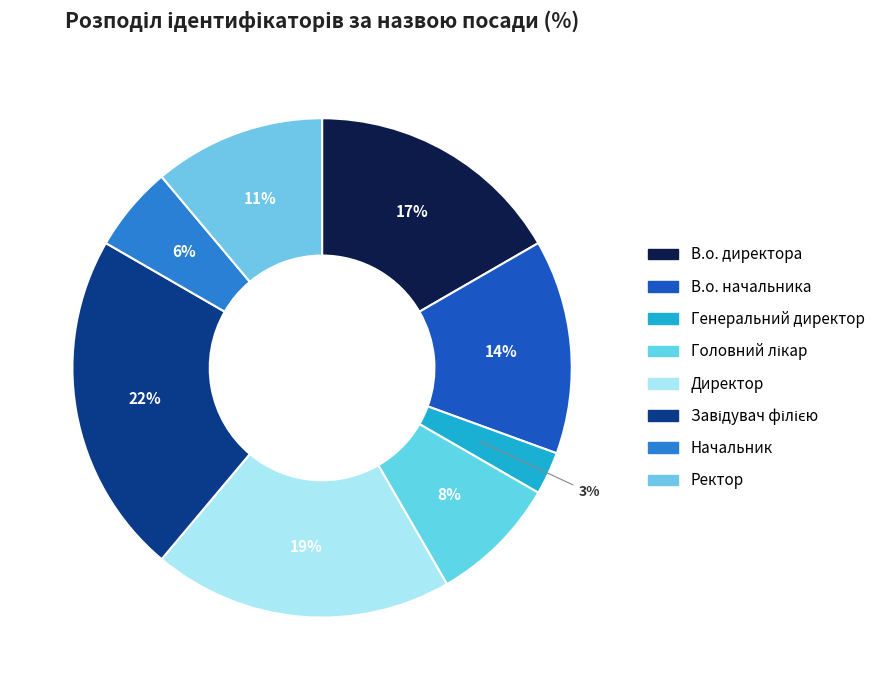

Does any single category account for the majority?

No